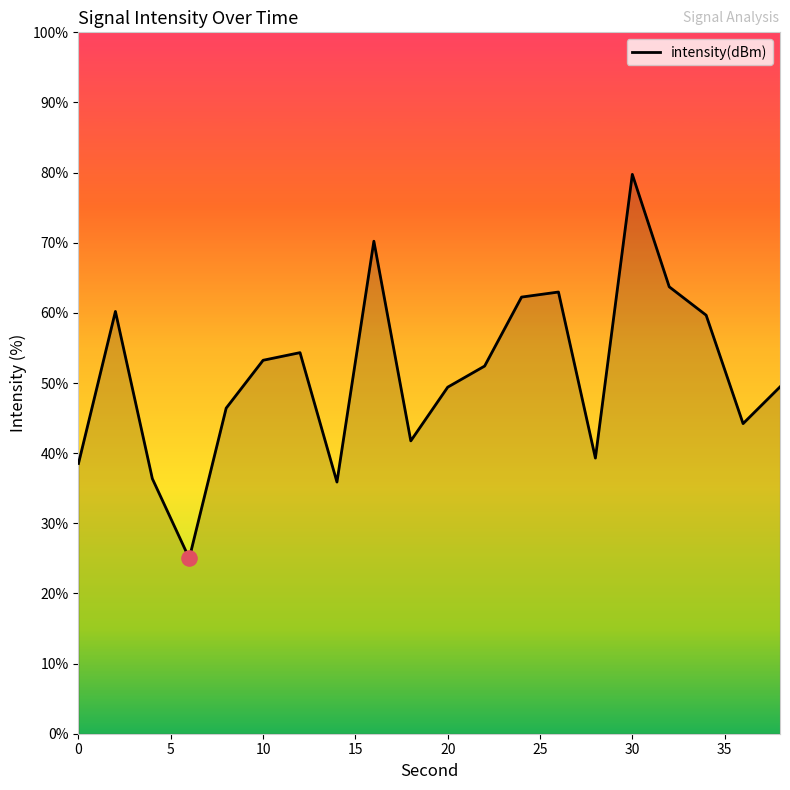

What is the minimum value shown in the chart?

25.0